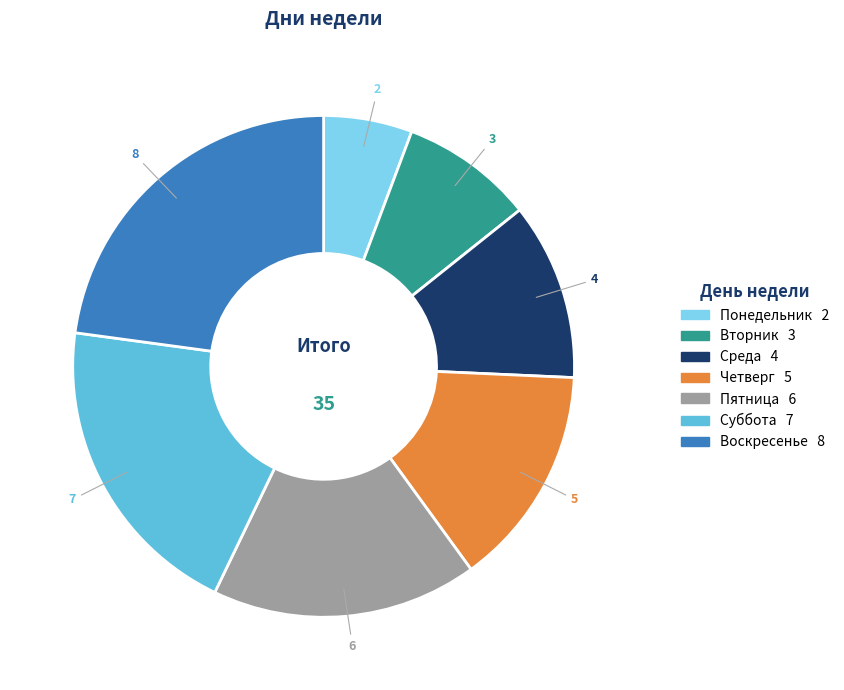

Which slice is the smallest?

Понедельник